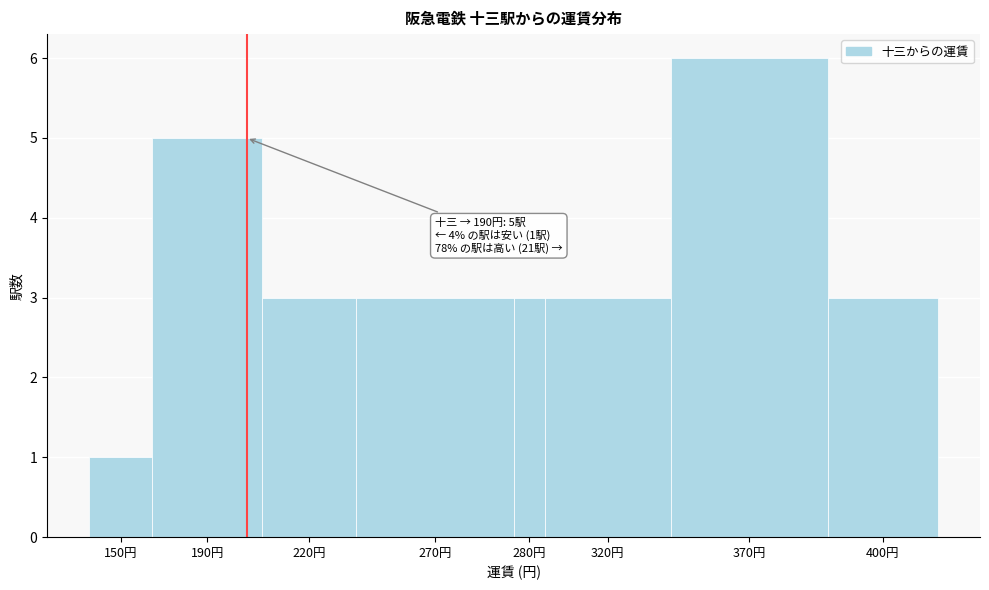

Reading left to right, extract all data points from this chart.

150円=1	190円=5	220円=3	270円=3	280円=3	320円=3	370円=6	400円=3